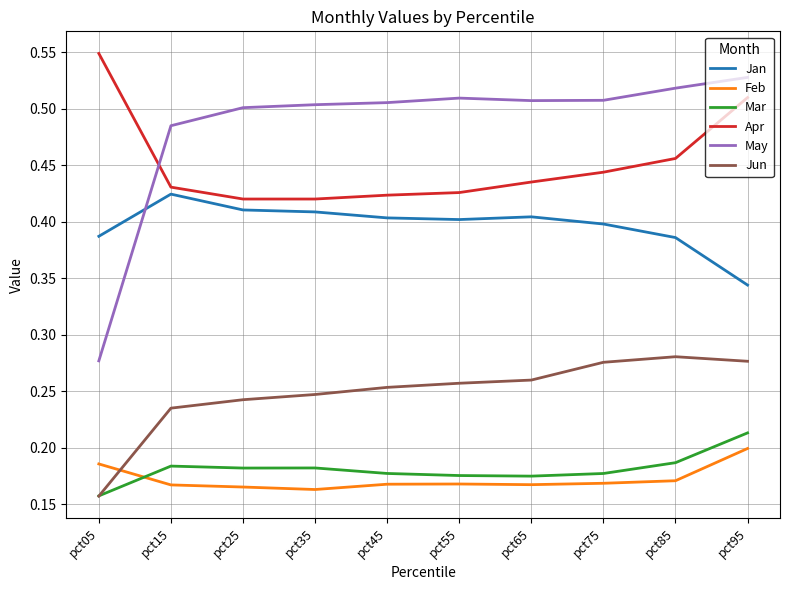

How many Jun values are between 0 and 1?

10